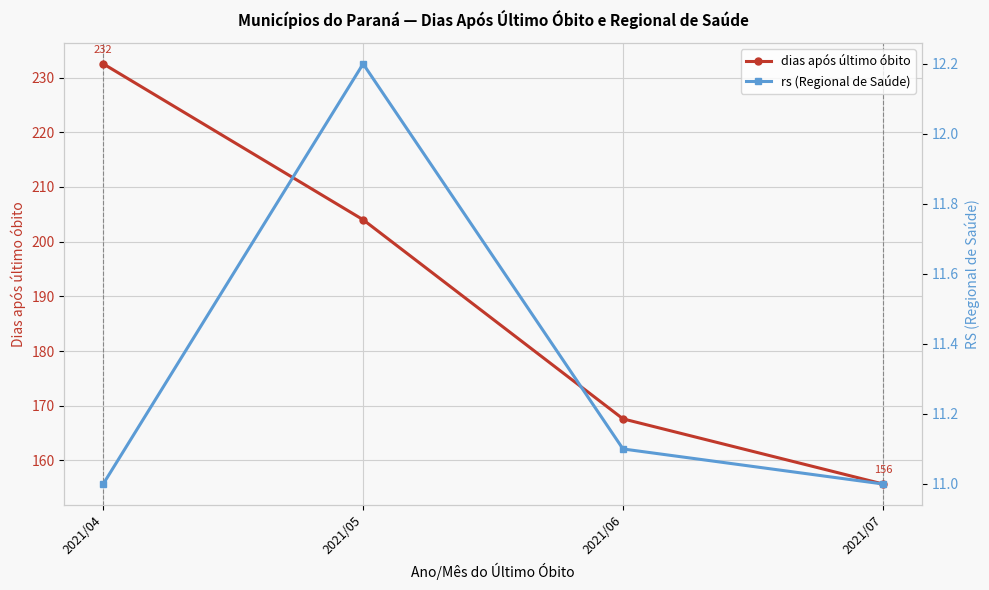

True or false: dias após último óbito and rs (Regional de Saúde) intersect in this chart.

False